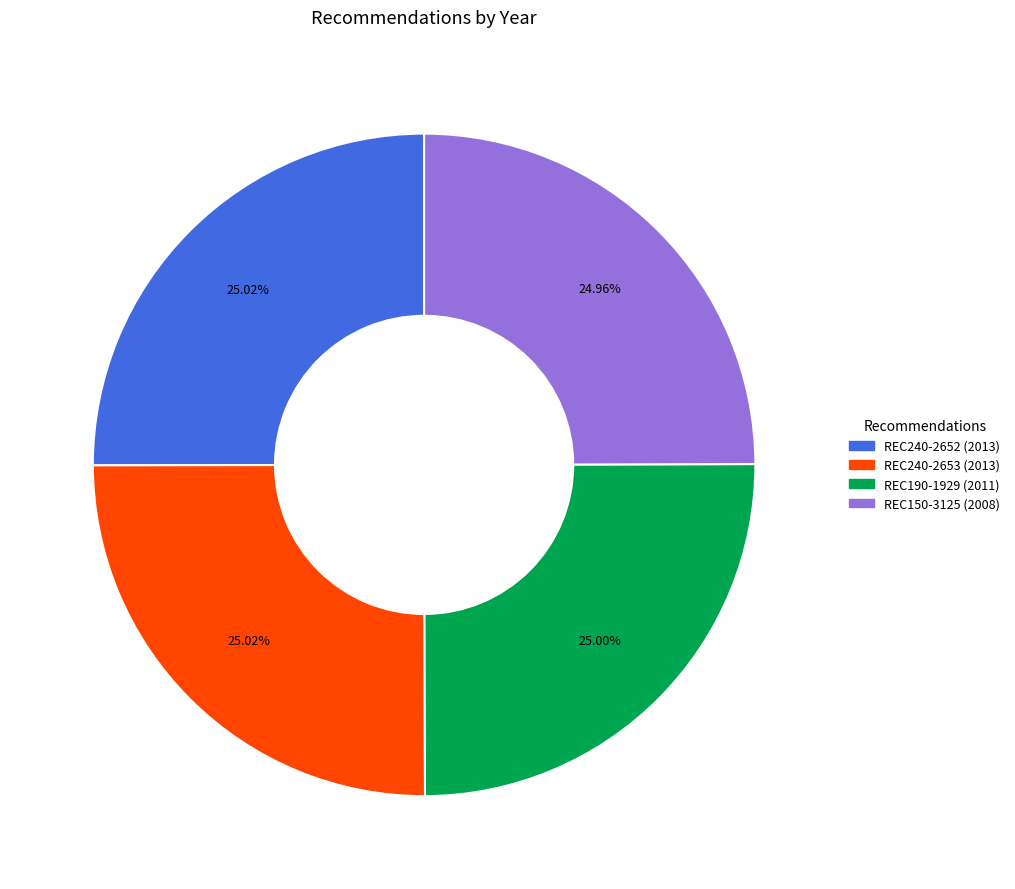

Approximately how many times larger is the value at REC190-1929 compared to REC150-3125?

1.0